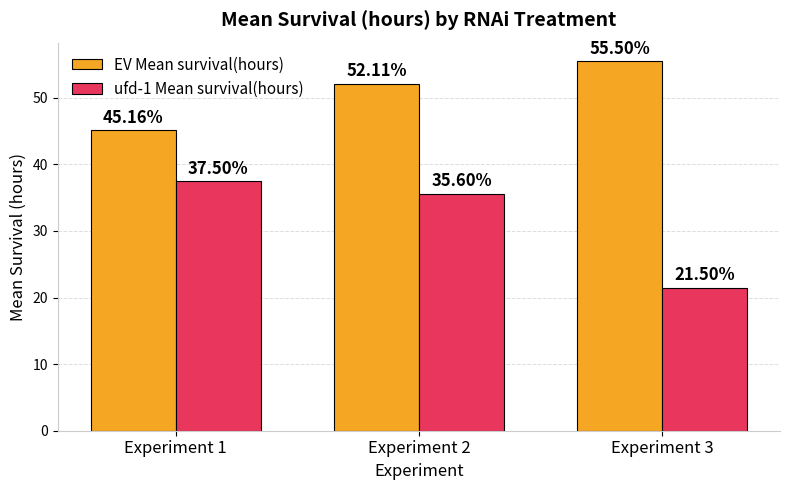

What is the maximum value for EV Mean survival(hours)?

55.5